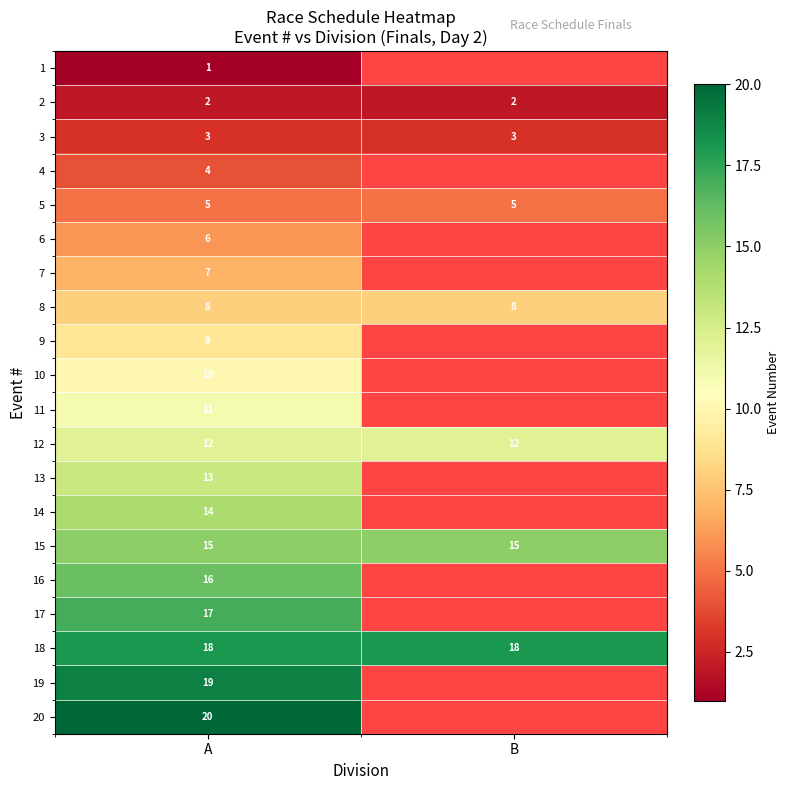

Is it true that 5 equals 5 at B?

True